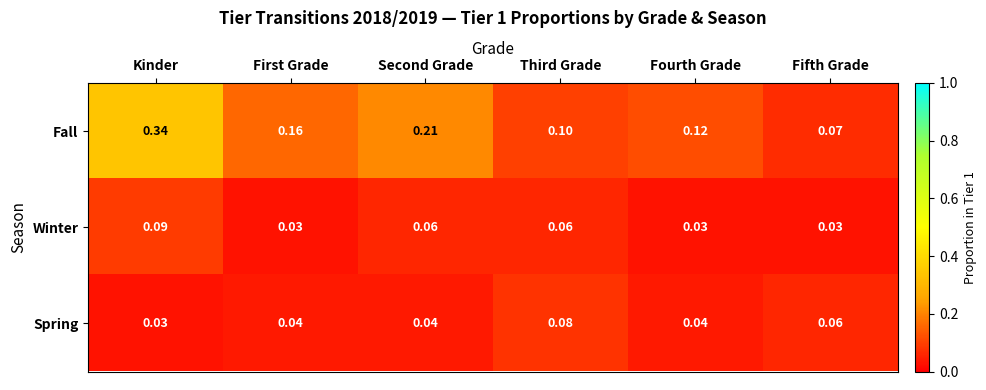

Which series has the widest spread of values?

Fall